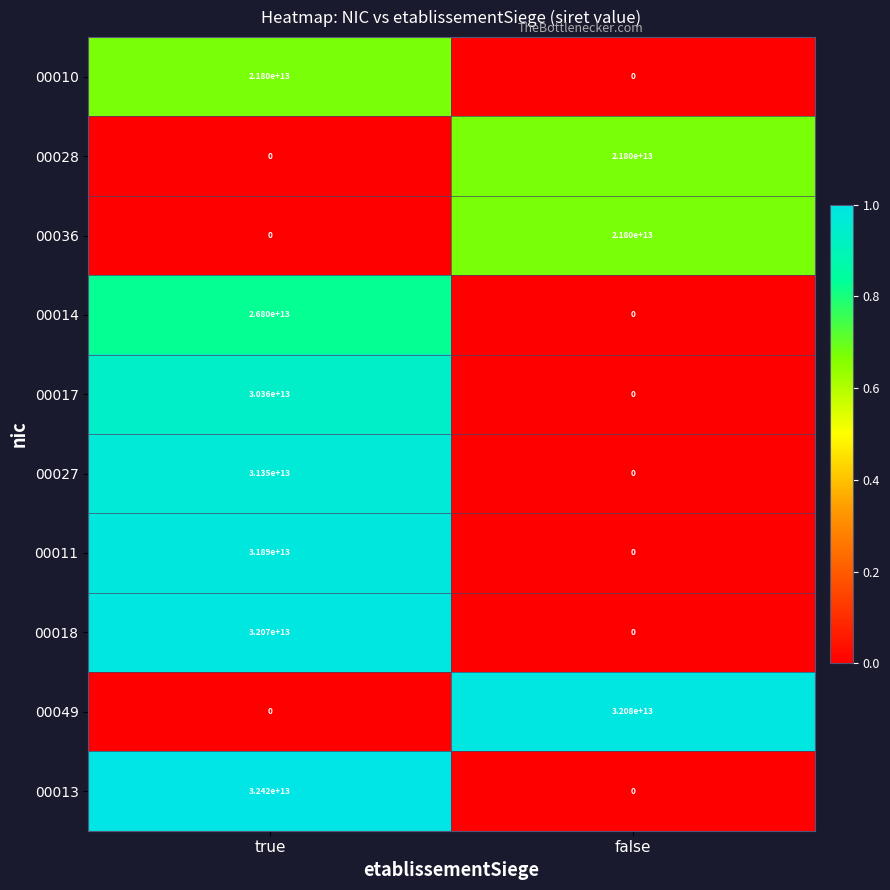

Where is 00017 nearest to the value 15180000000000?

true